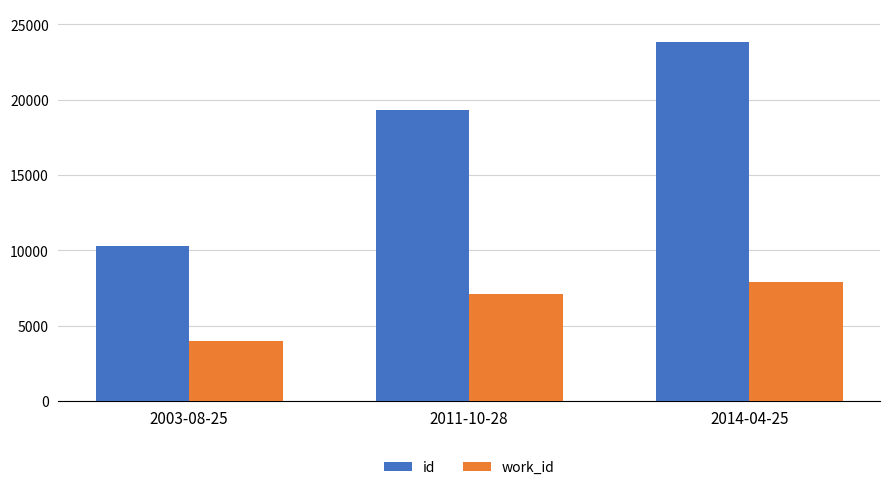

At how many categories does at least one series exceed 14942?

2